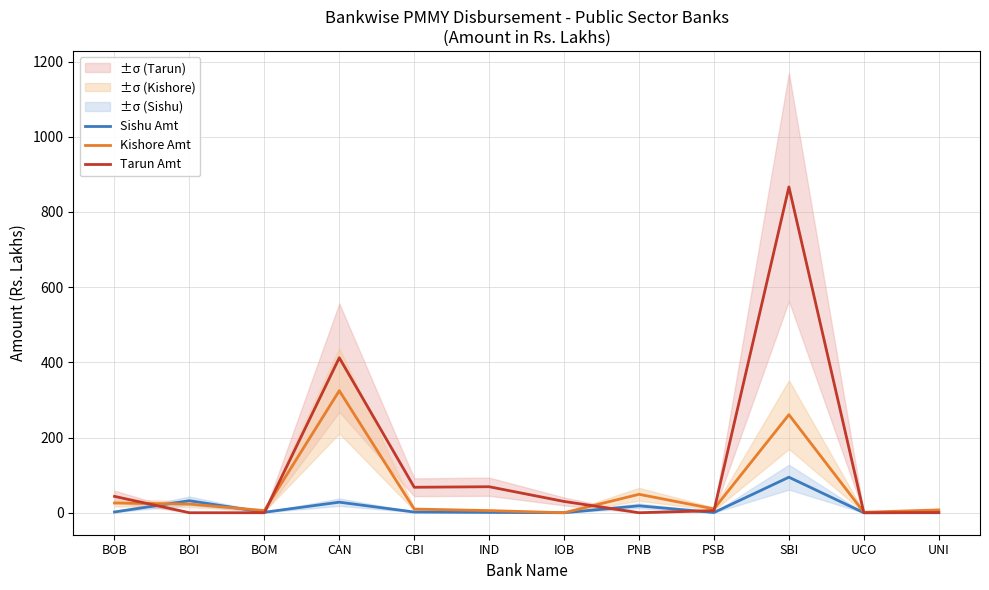

Read the Tarun Amt value at PSB.

5.6